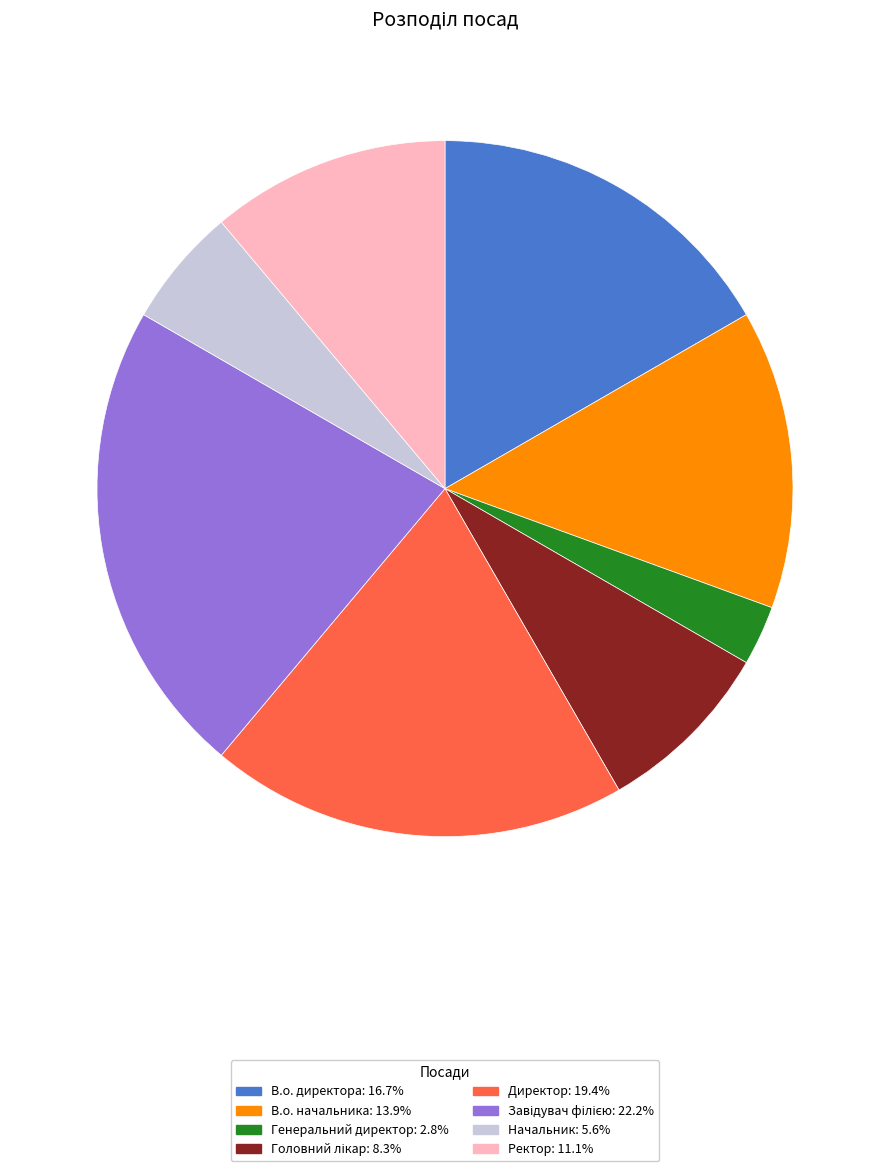

Is the sum of В.о. директора and В.о. начальника greater than half?

No